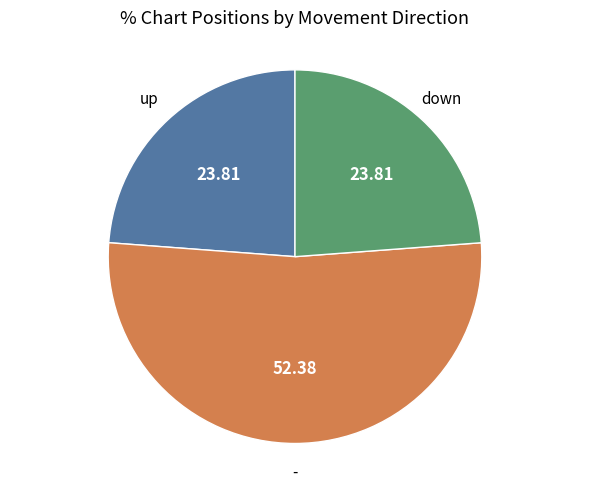

Is there a majority slice in this chart?

Yes